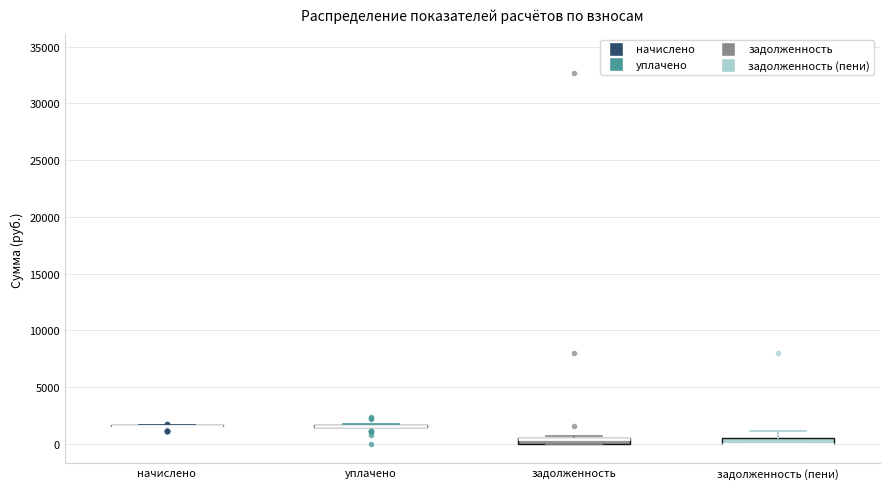

Where is the upper edge of the box for задолженность (пени) on the y-axis? The values are not printed on the chart, so give them approximately, as read against the axis.

500